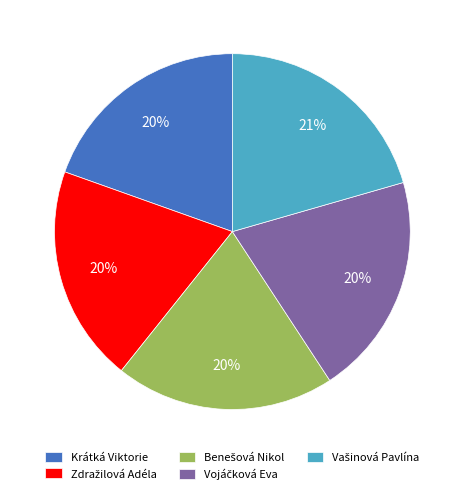

To the nearest percent, what is the average slice percentage?

20%